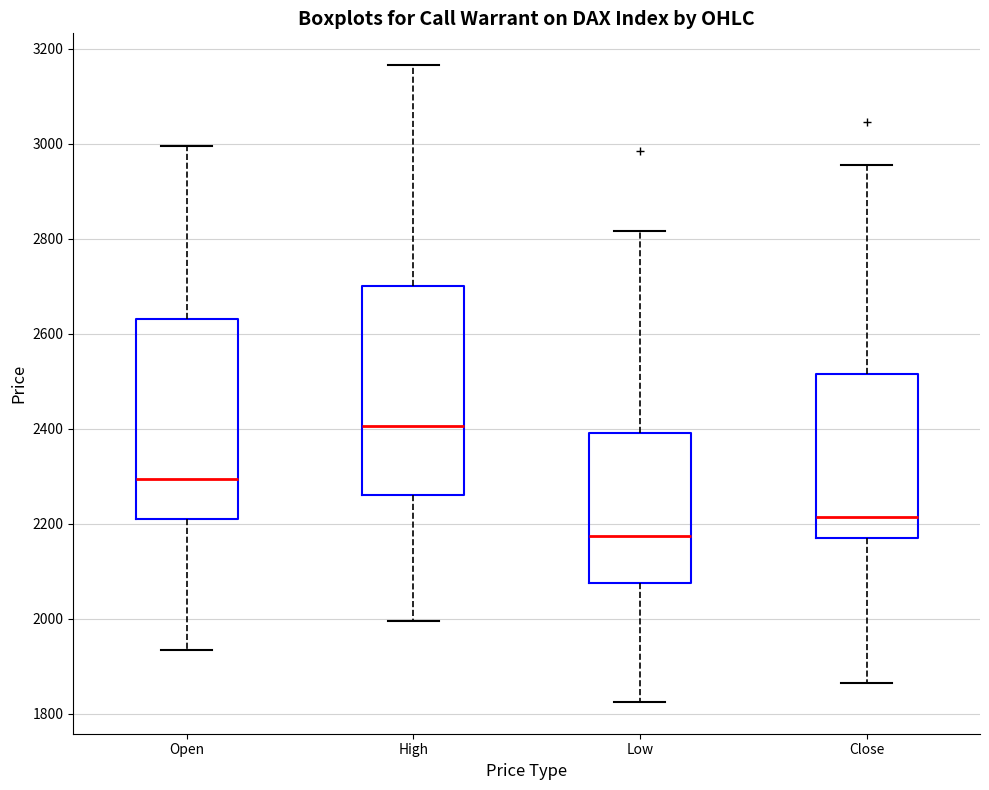

Which box is the tallest, from its lower edge to its upper edge?

High